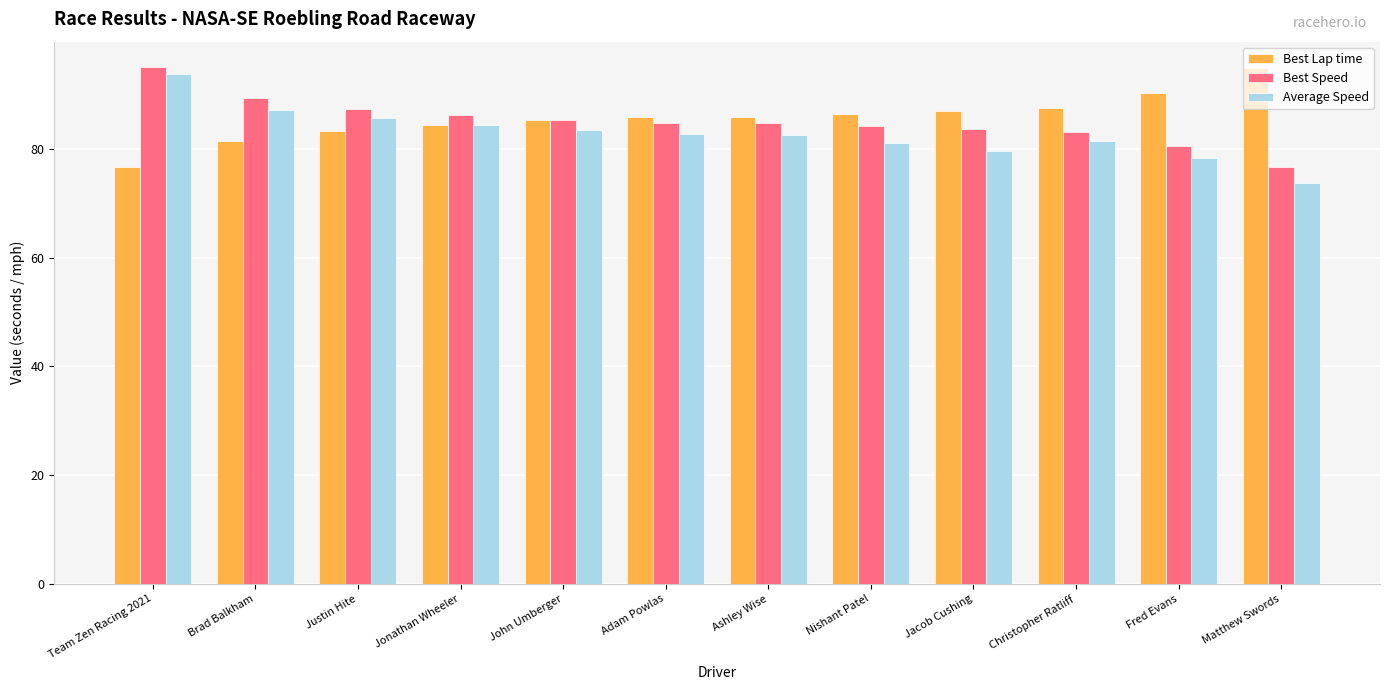

What value does the Average Speed series have at John Umberger?

83.5